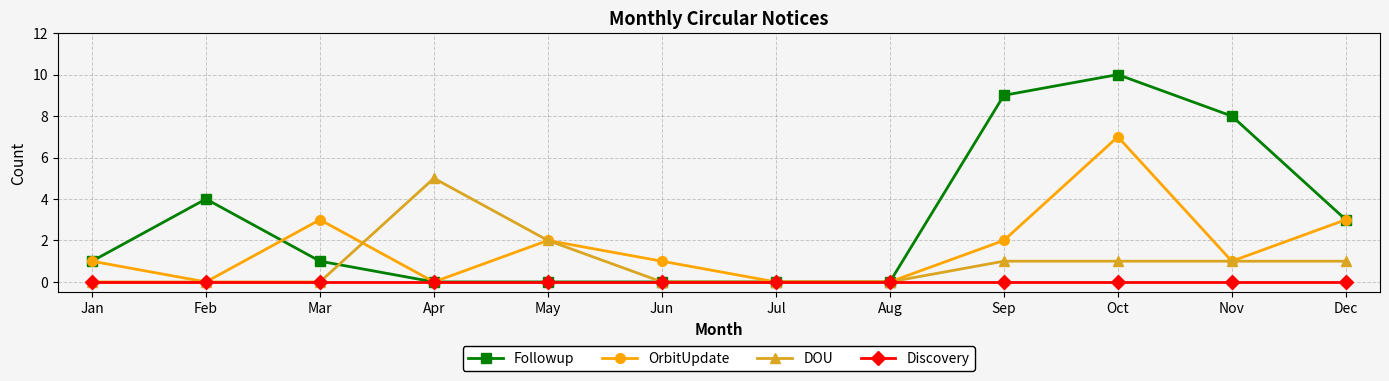

How many distinct data groups are displayed?

4